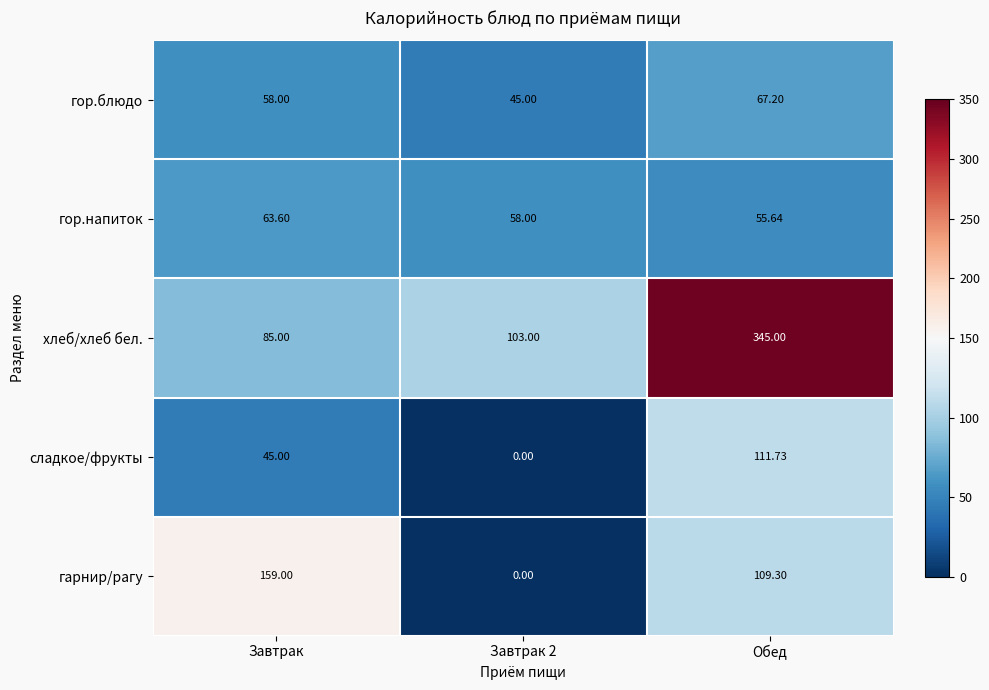

At which label does гор.напиток reach its minimum?

Обед